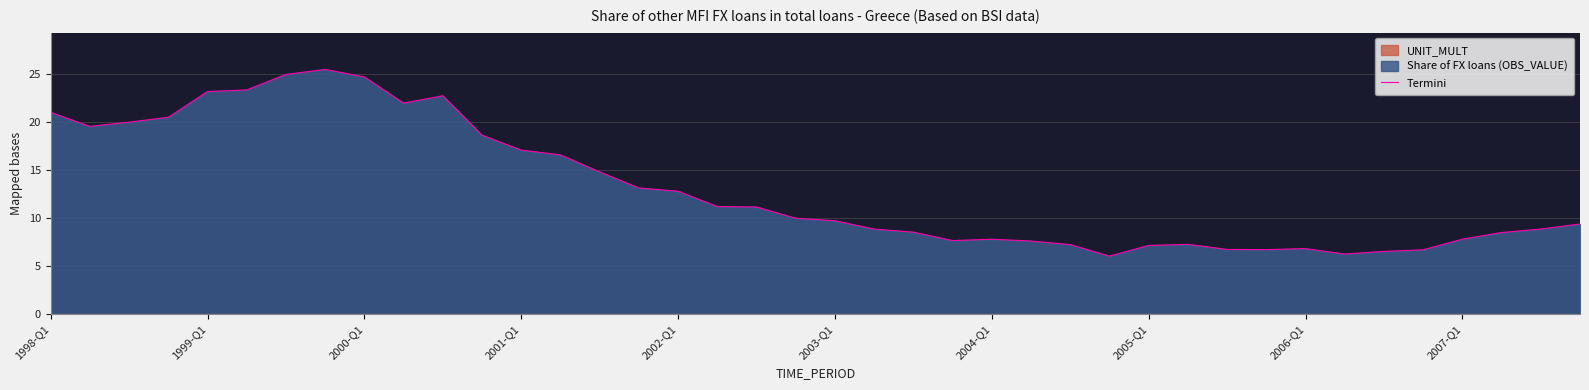

Is it true that Termini equals 12.8 at 2002-Q1?

True